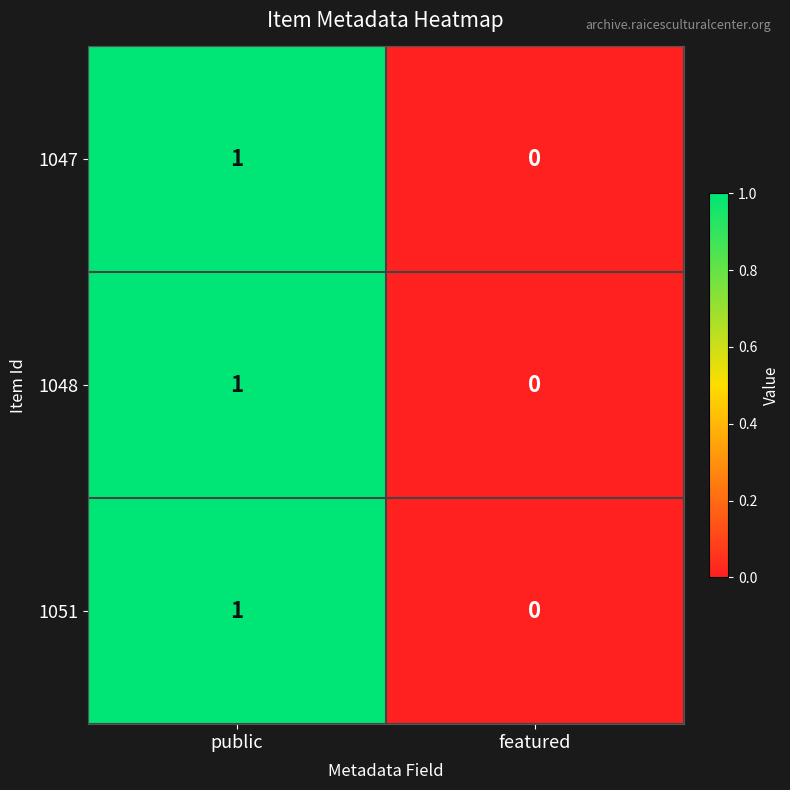

At which category is the sum across all series the highest?

public